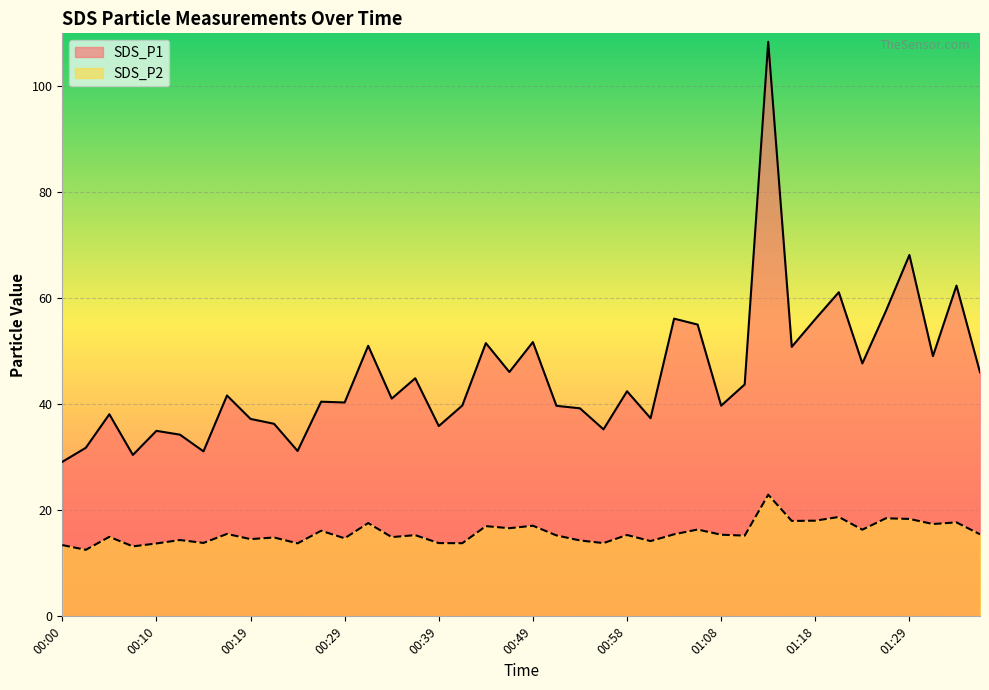

What value does the SDS_P1 series have at 01:03?

56.2